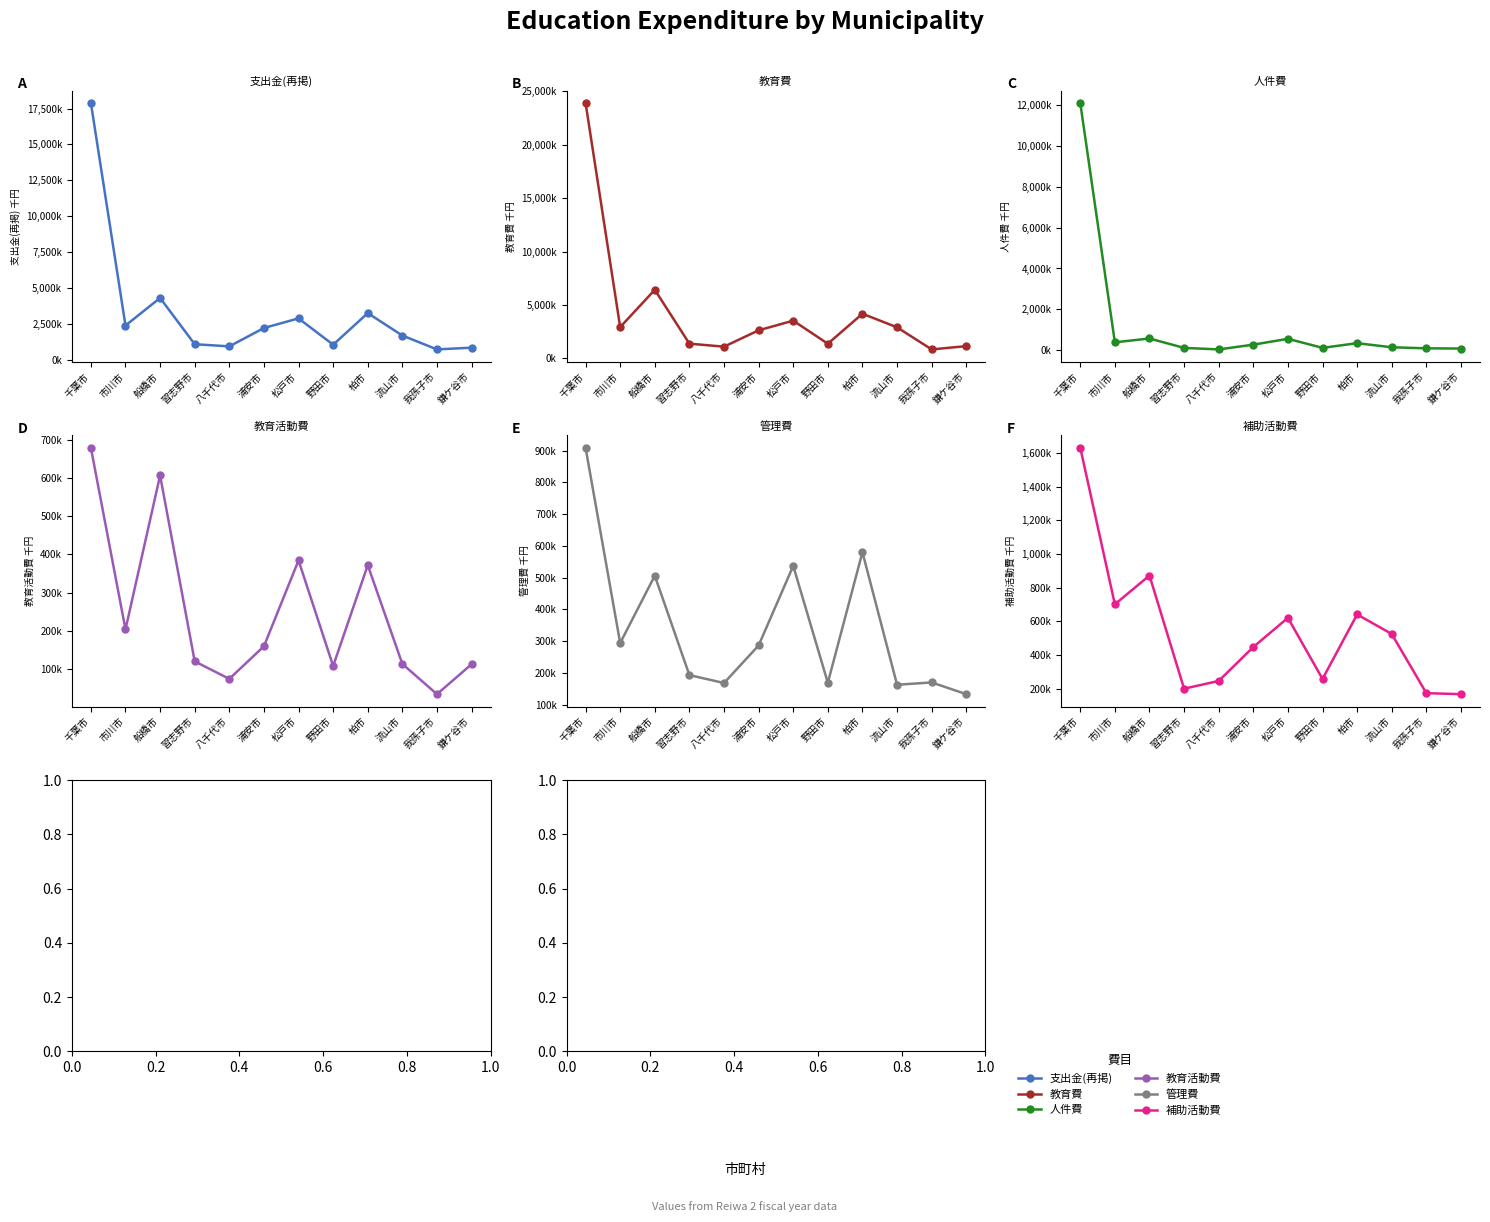

The value of 教育活動費 at 浦安市 is 96251. True or false?

False